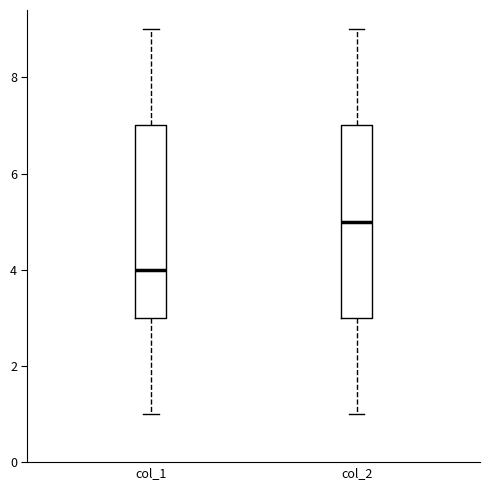

Reading left to right, transcribe this box plot: for each box, give where its median line is, the range the box spans, and where its two whiskers end, as read against the y-axis. The values are not printed on the chart, so give them approximately, as read against the axis.

col_1: median 4, box 3 to 7, whiskers 1 to 9
col_2: median 5, box 3 to 7, whiskers 1 to 9